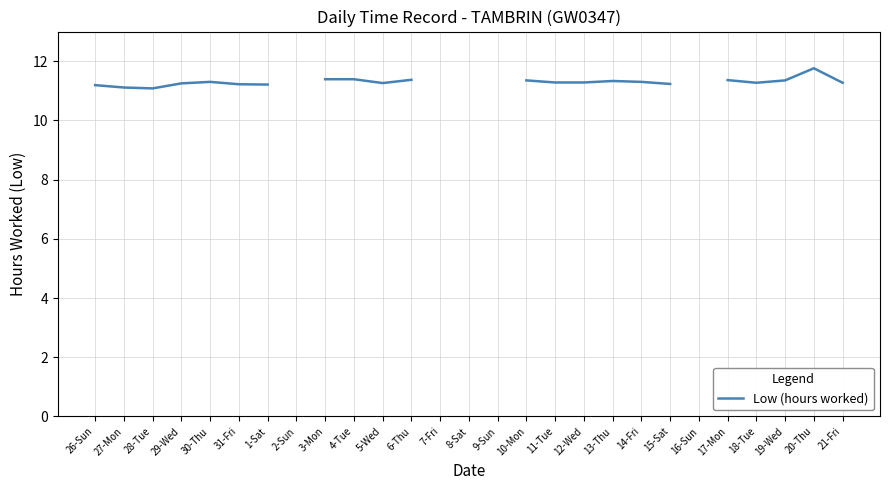

At which category does the data reach its first local peak?

30-Thu